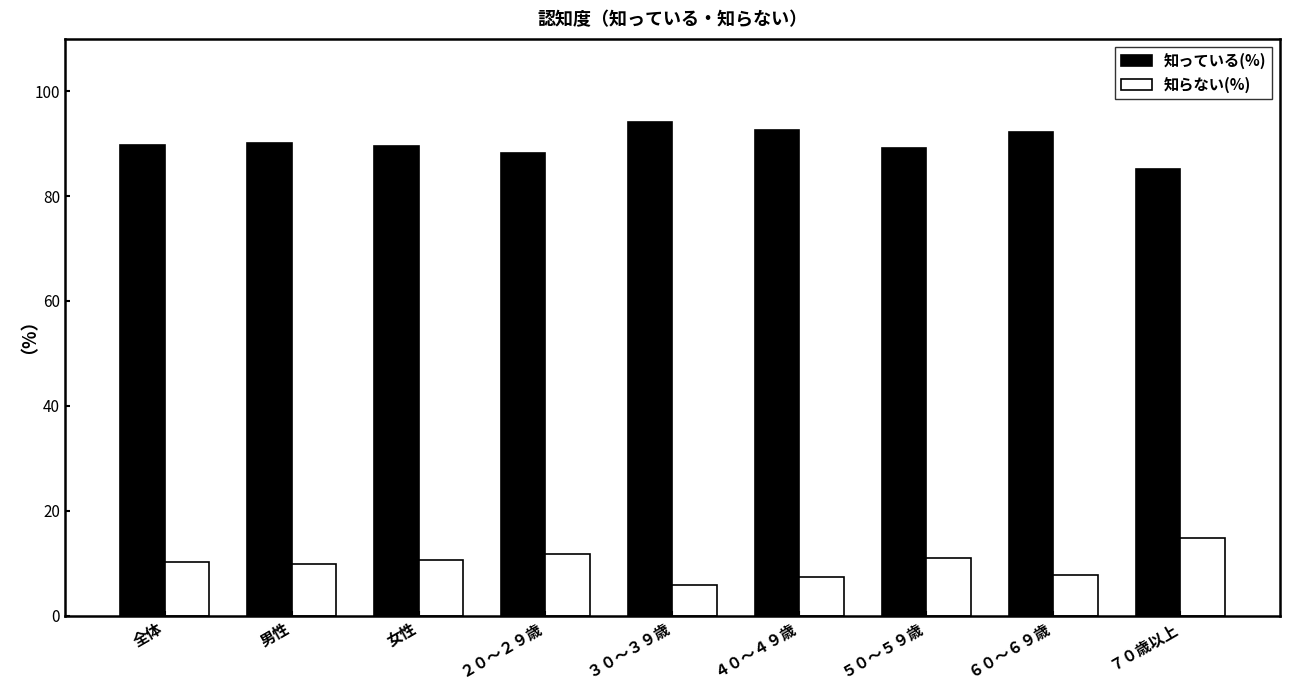

What is the label of the 6th bar from the right?

２０～２９歳